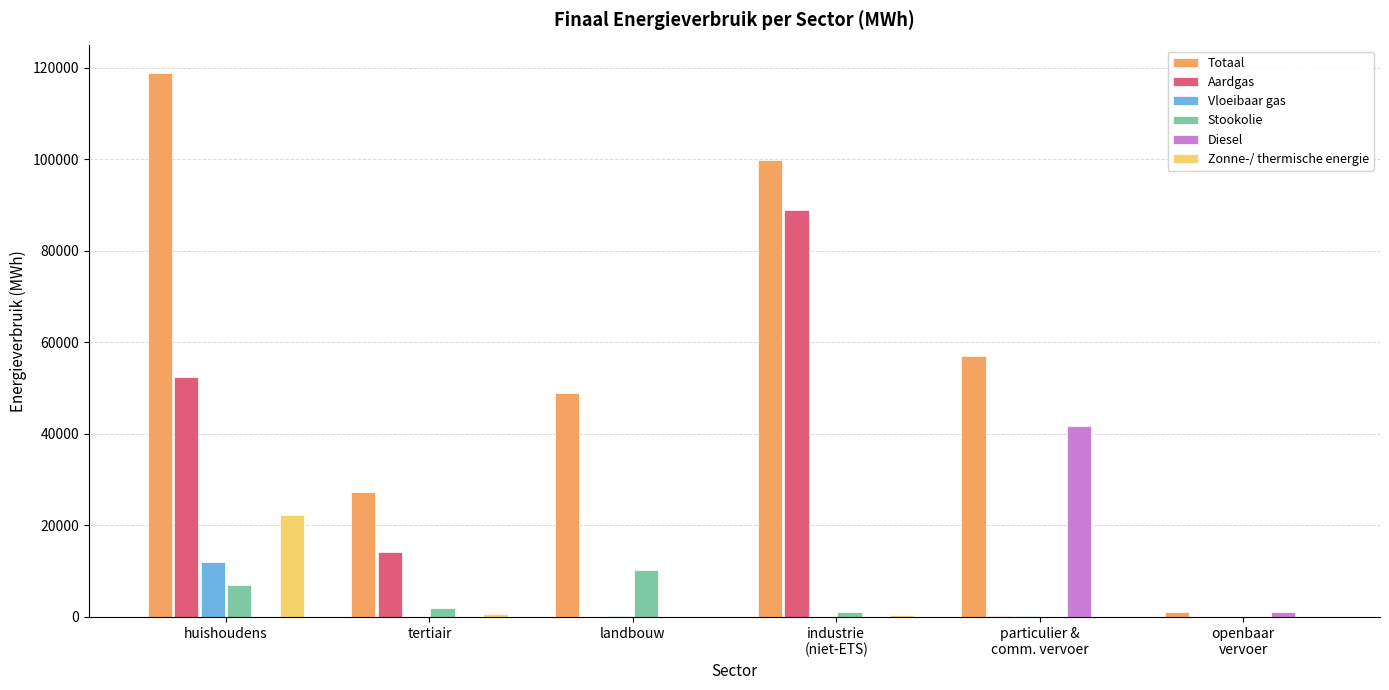

Is it true that Diesel equals 19200.5 at huishoudens?

False